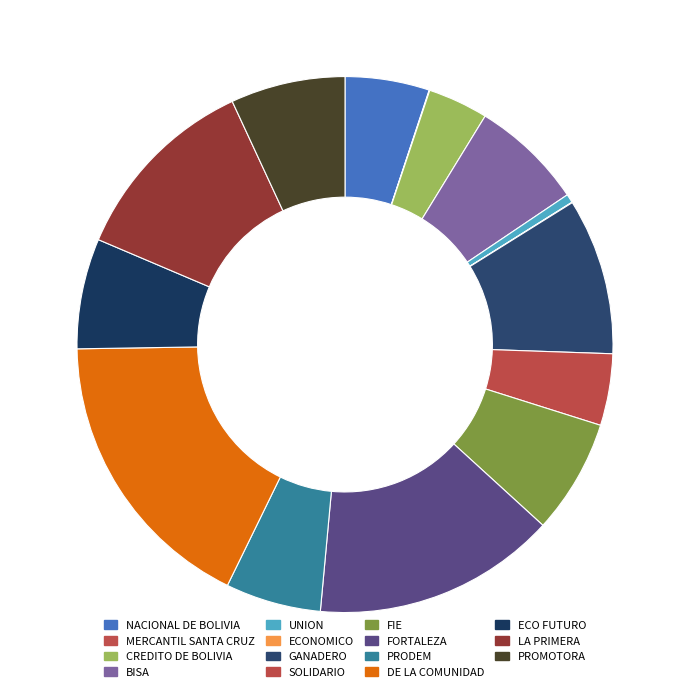

Is it true that CREDITO DE BOLIVIA is 1% of the pie?

False